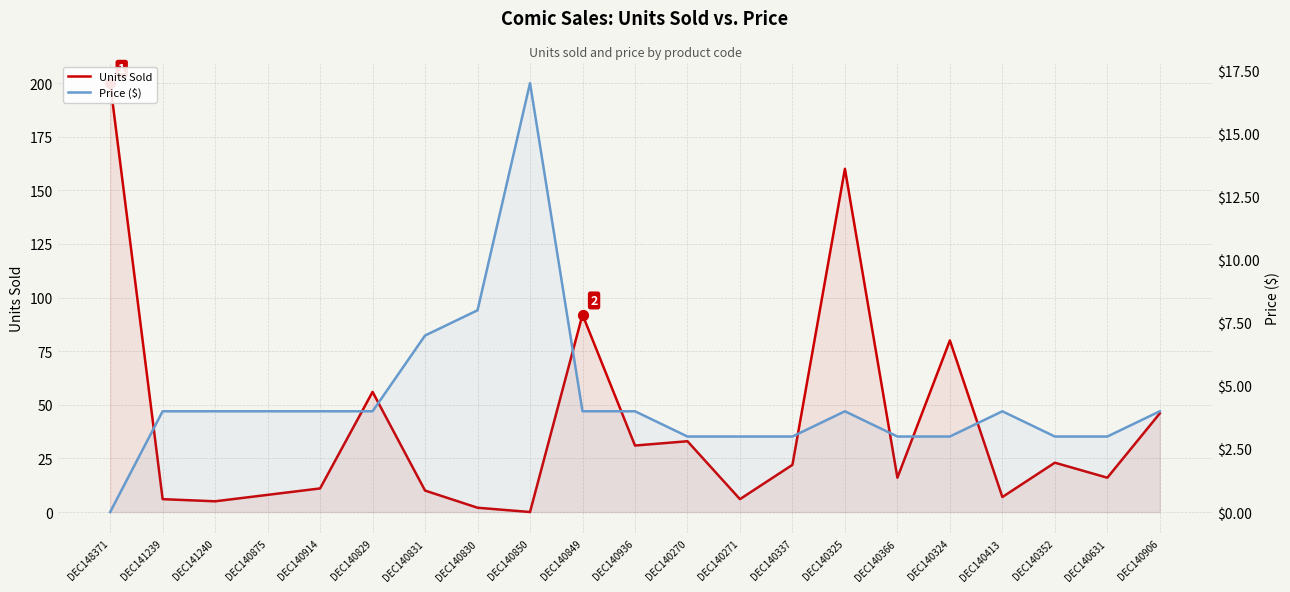

At how many categories does at least one series exceed 195?

1